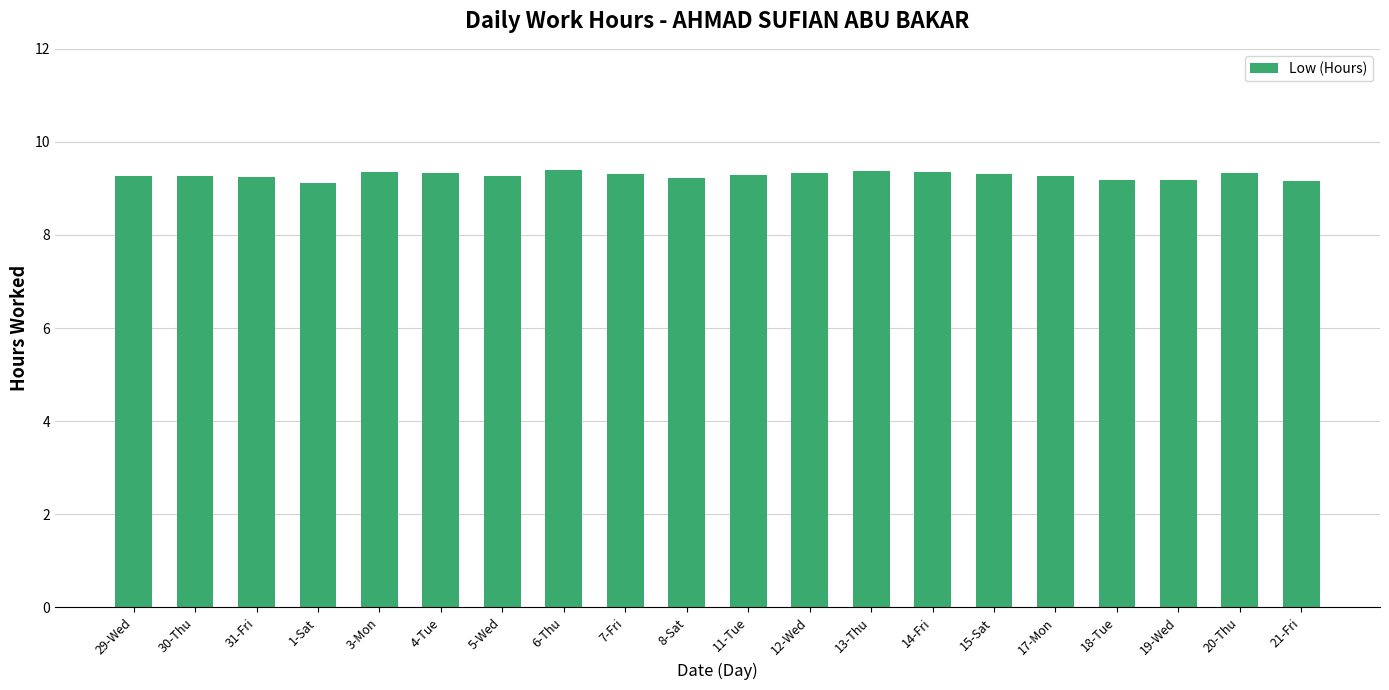

What is the smallest value displayed?

9.1